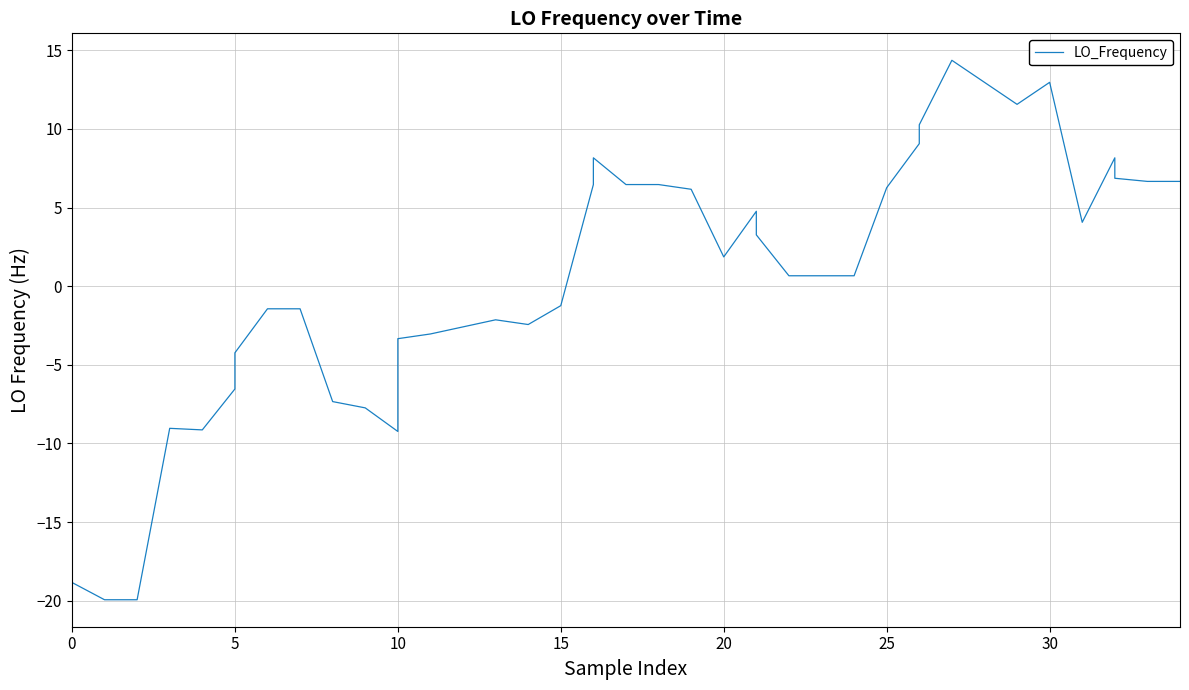

How many distinct data groups are displayed?

1